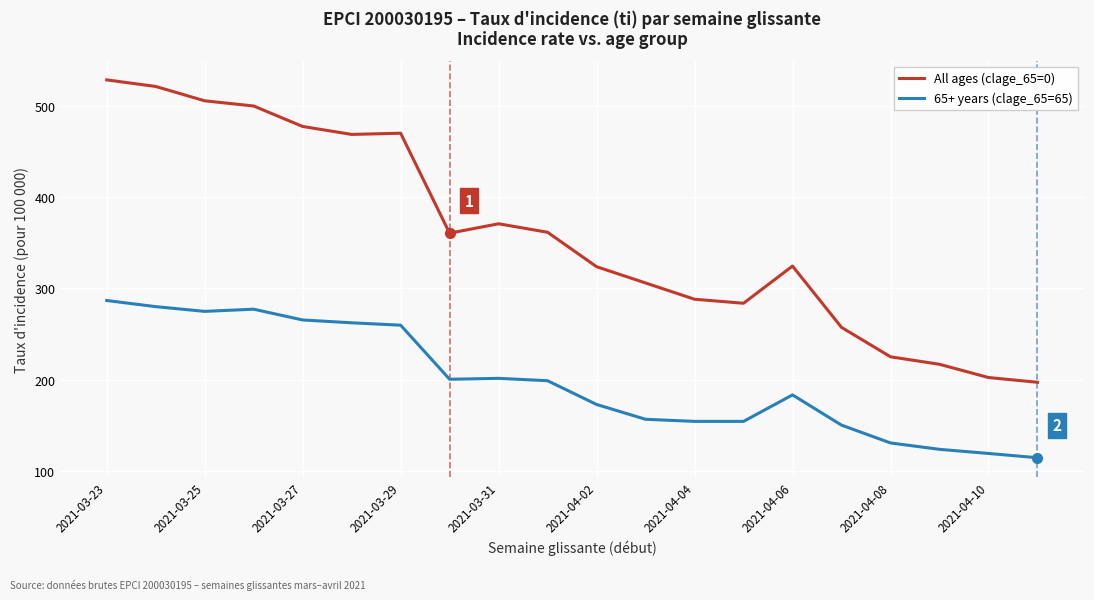

Which series has the largest range (max minus min)?

All ages (clage_65=0)